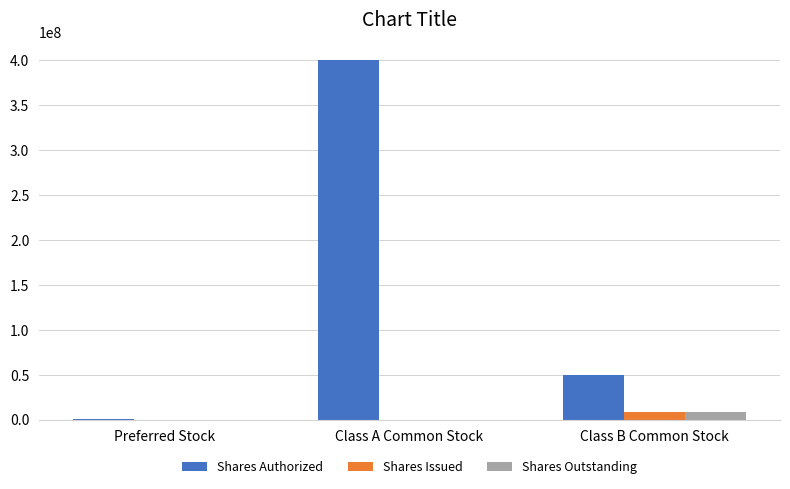

Which category has the highest value across all series?

Class A Common Stock